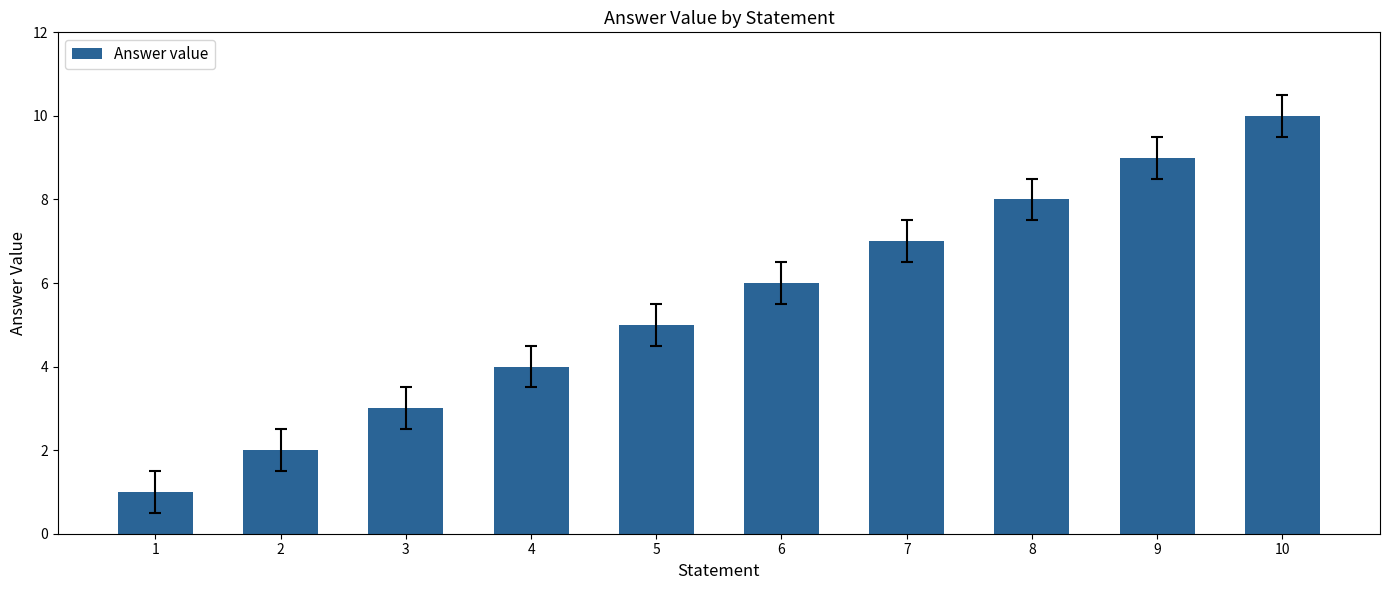

What value does the data have at 1?

1